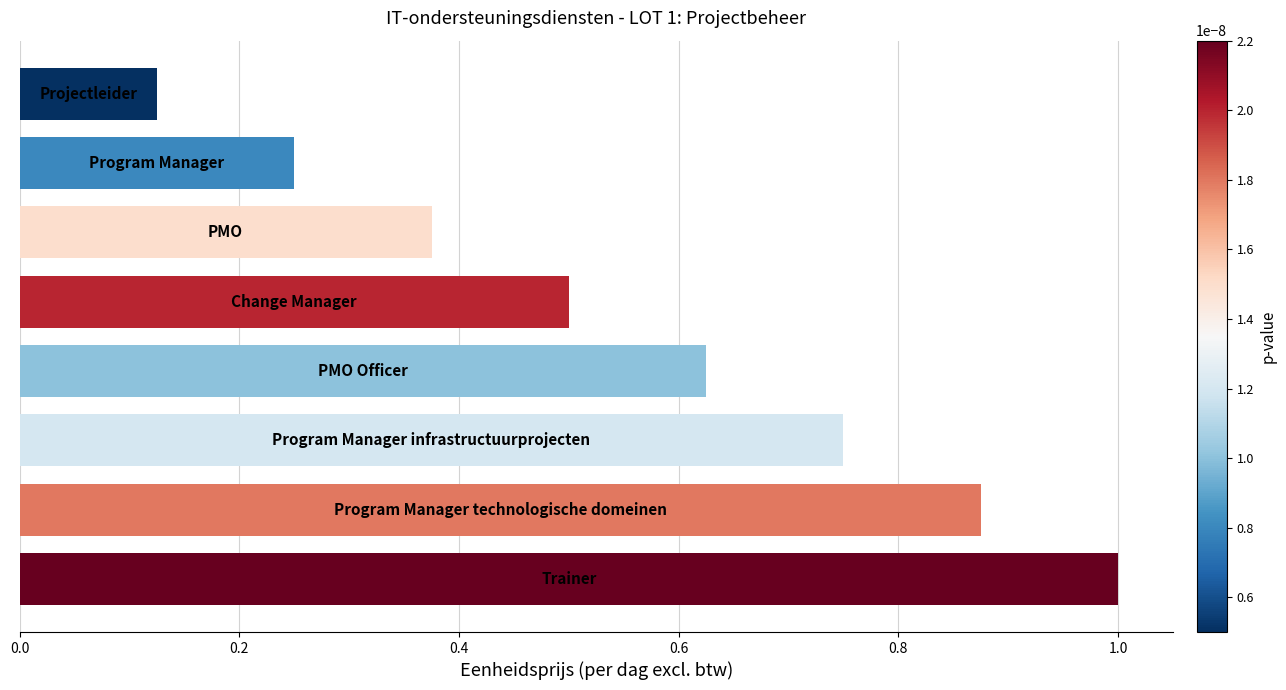

What is the sum of all values?

4.5